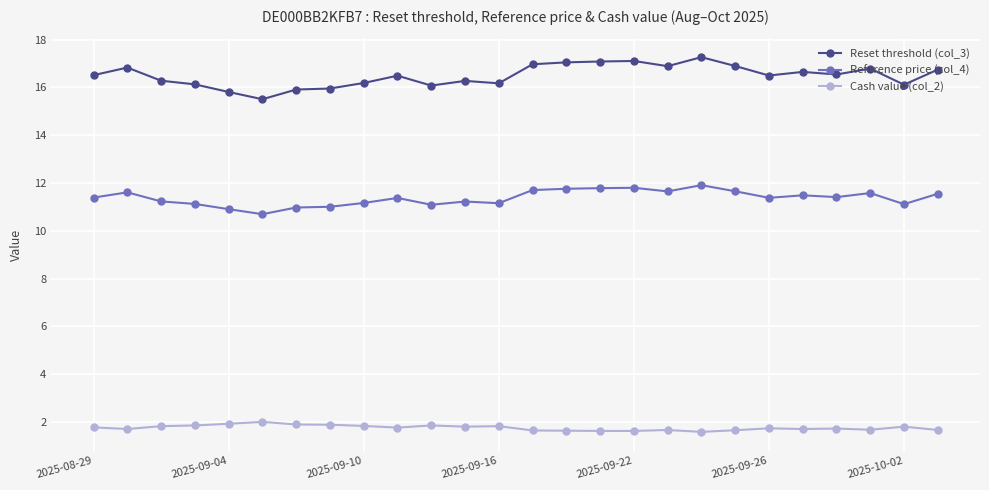

Does the chart display data point markers on the line(s)?

Yes